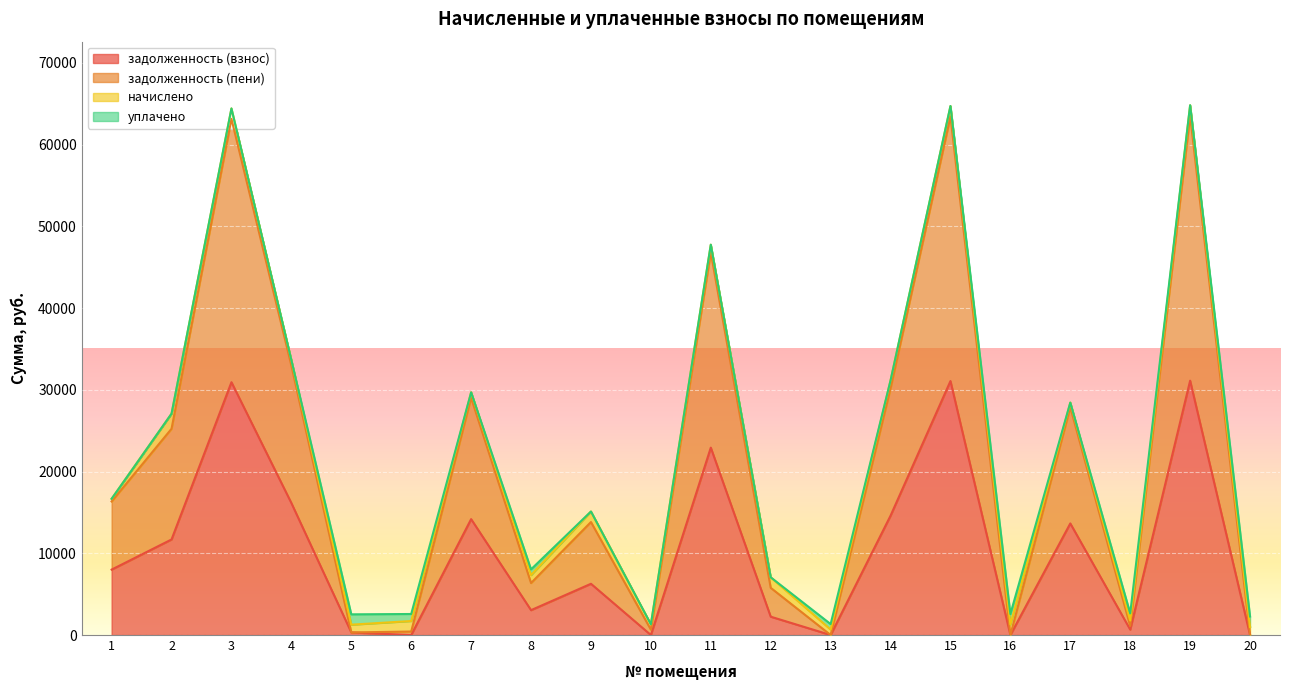

What is the highest value of the задолженность (взнос) series?

31125.2